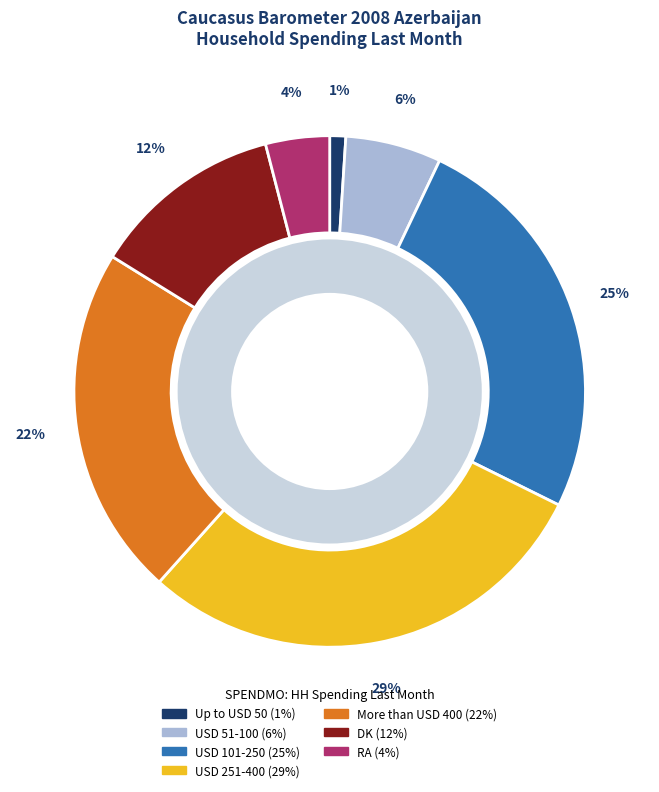

To the nearest percent, what percentage of the pie is USD 251-400?

29%